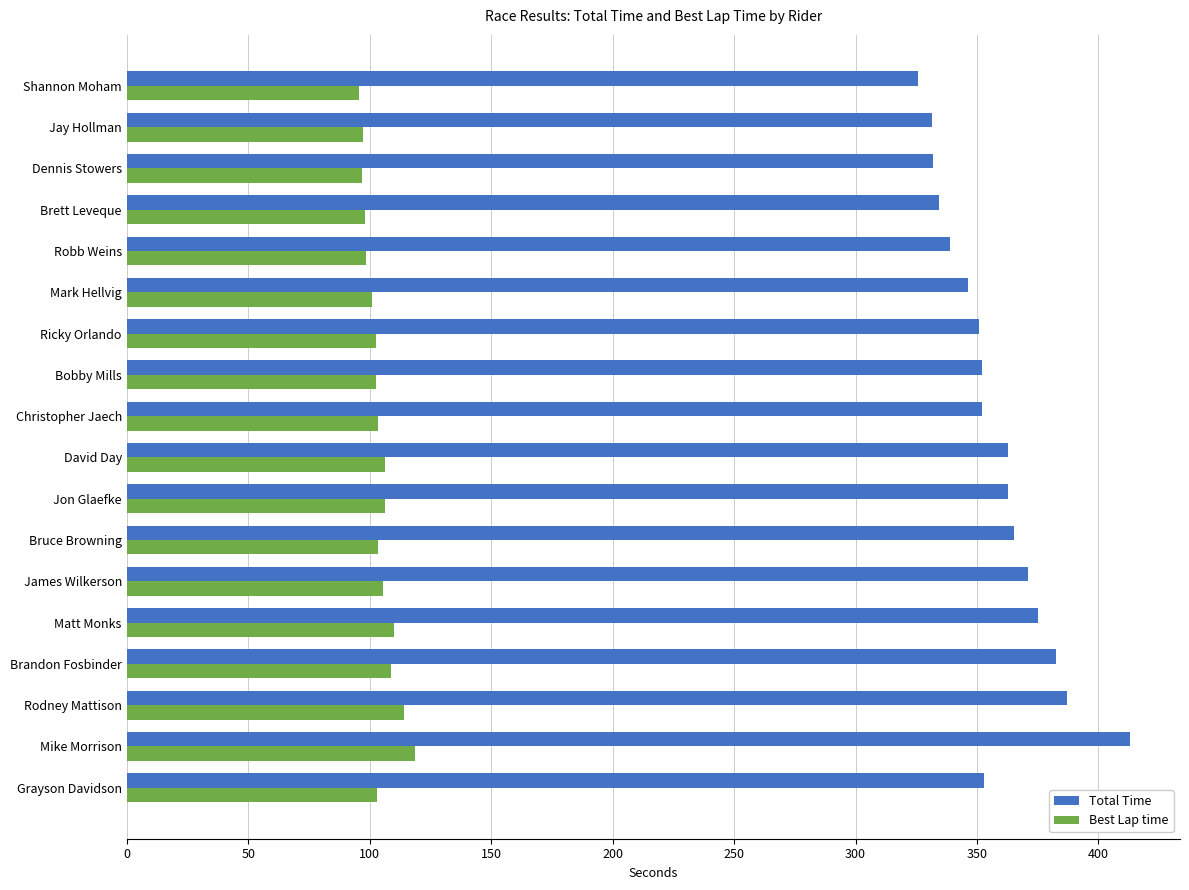

Rank the series by their average value, from highest to lowest.

Total Time, Best Lap time